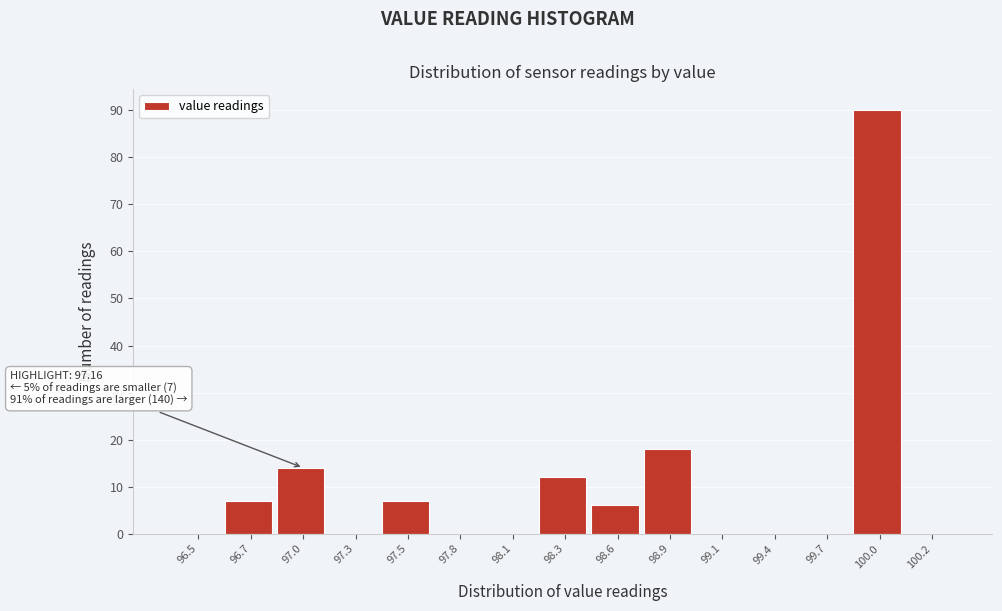

Reading left to right, transcribe all the data shown in this chart.

96.5=0	96.7=7	97.0=14	97.3=0	97.5=7	97.8=0	98.1=0	98.3=12	98.6=6	98.9=18	99.1=0	99.4=0	99.7=0	100.0=90	100.2=0